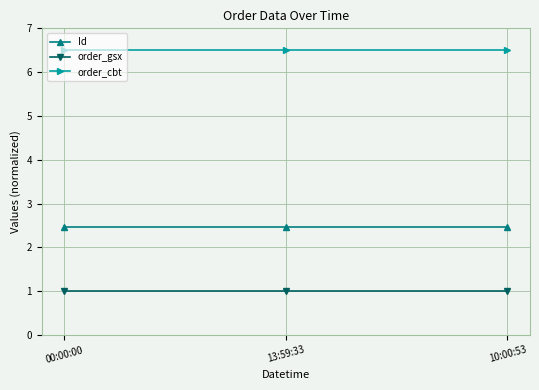

What is the spread (max minus min) of values at 00:00:00?

5.5